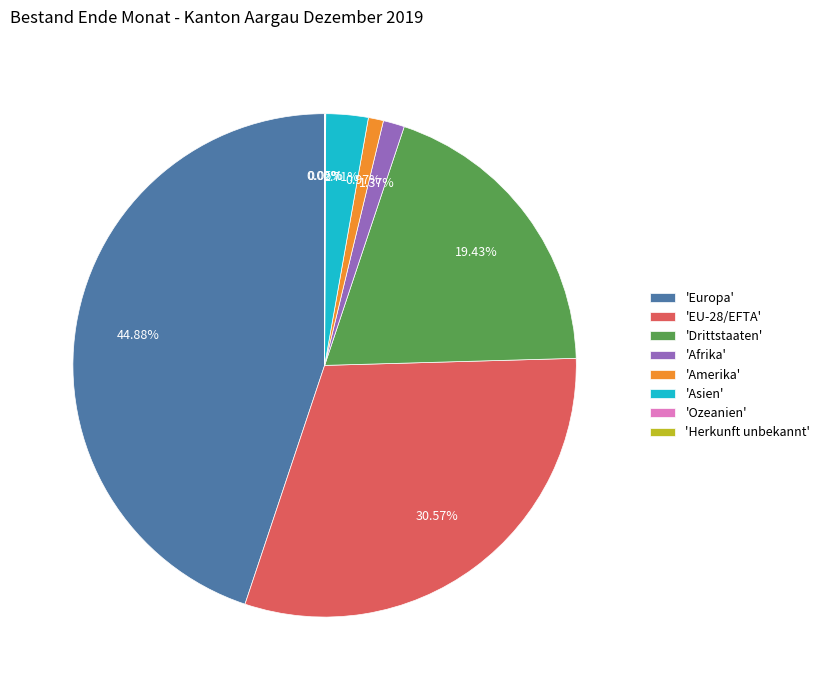

Which has a higher value, 'Asien' or 'Europa'?

'Europa'